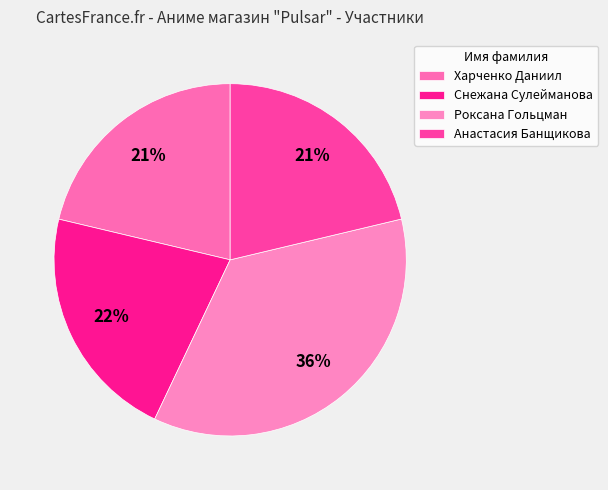

How many slices are in this pie chart?

4